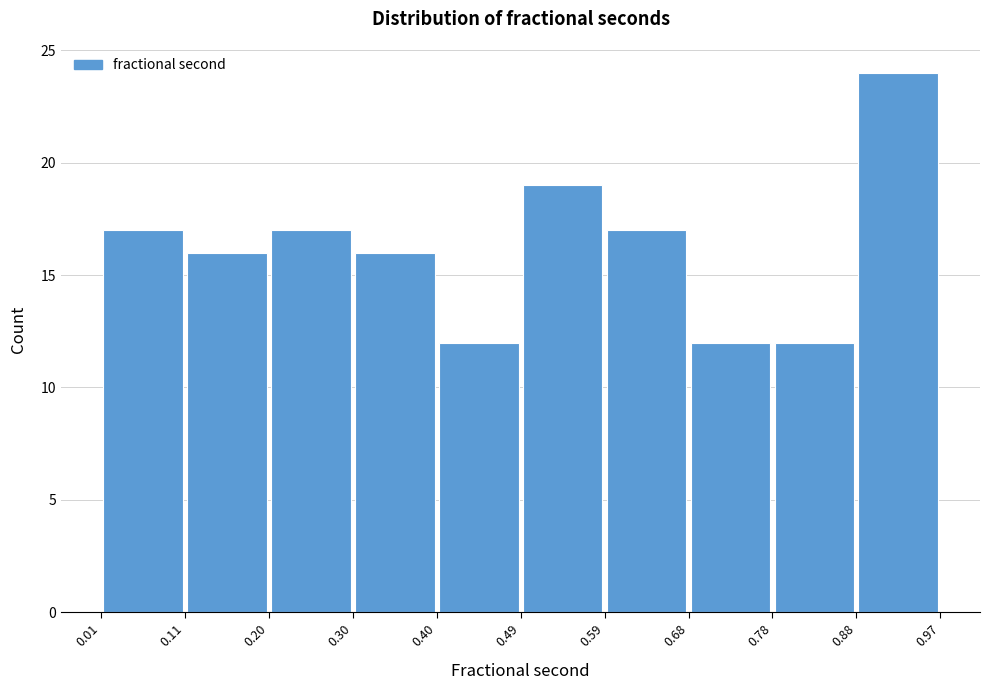

Over which range of the x-axis is the bar tallest?

0.88 to 0.97